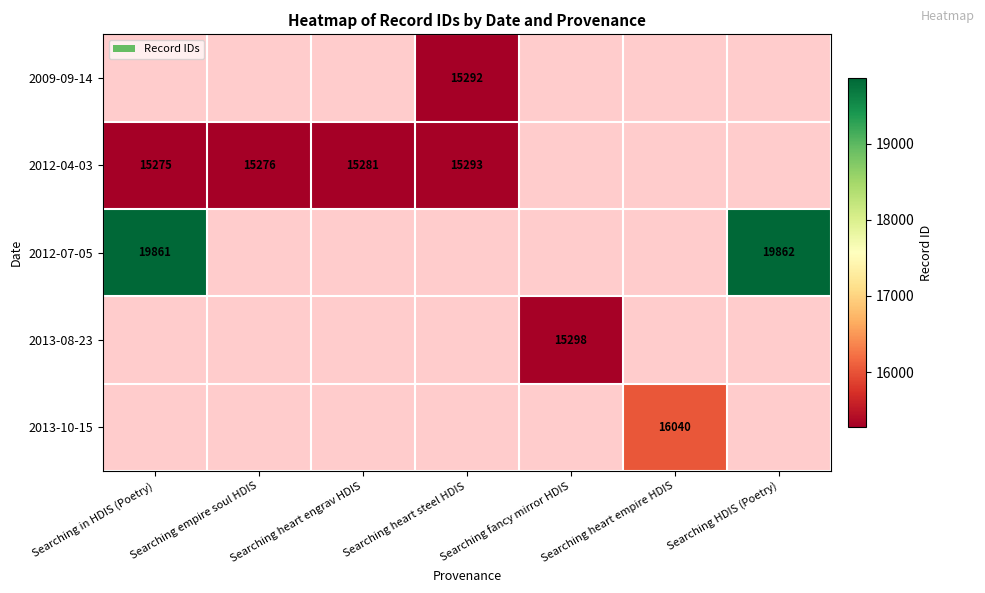

The value of 2012-07-05 at Searching in HDIS (Poetry) is 9852. True or false?

False